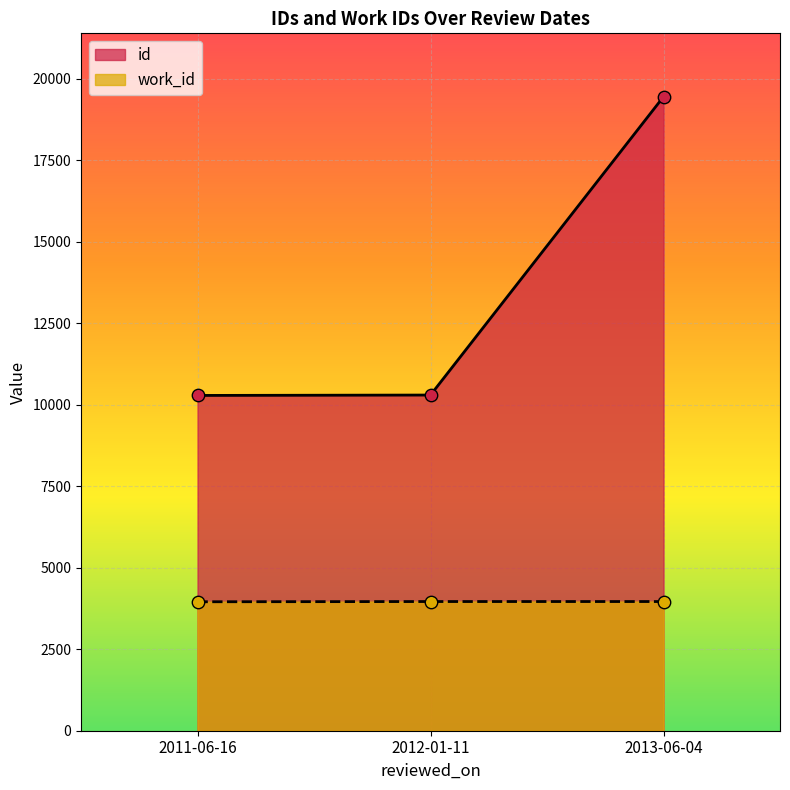

Which series has the largest total across all categories?

id